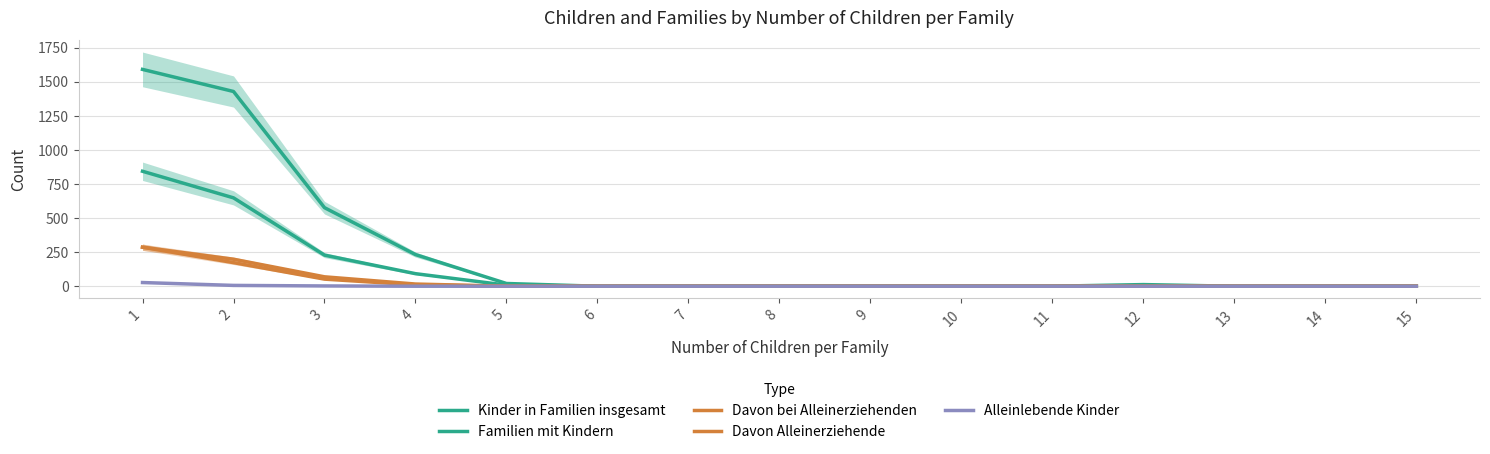

At which label is Alleinlebende Kinder closest to 13?

2